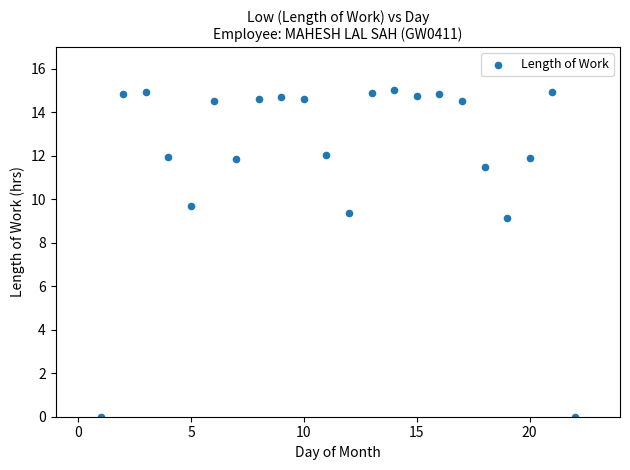

What Y value in the scatter plot is closest to 7?

9.1